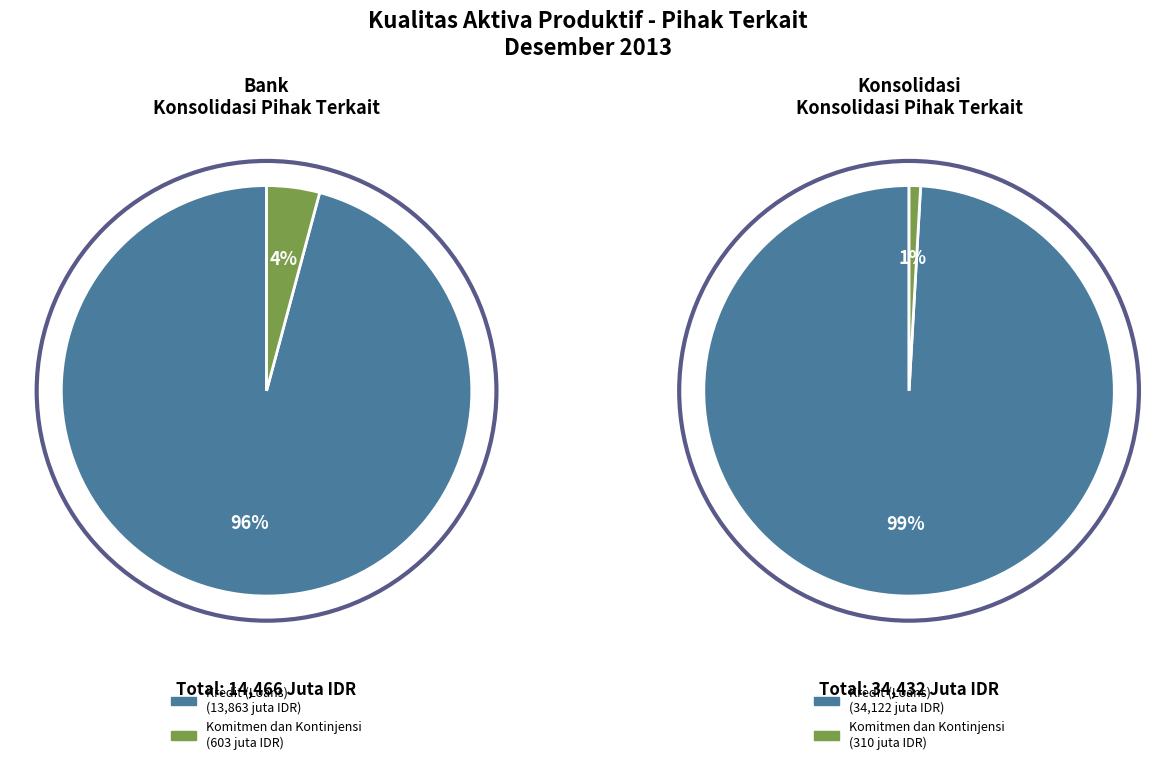

Rank the categories by Komitmen dan Kontinjensi value from lowest to highest.

1, 0